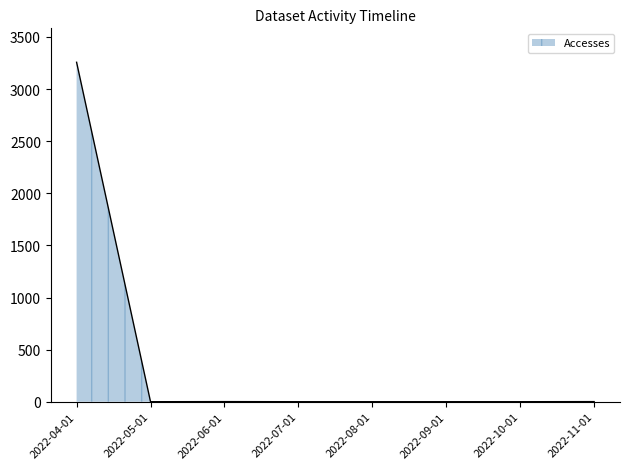

Is it true that the value at 2022-10-01 is 0?

True